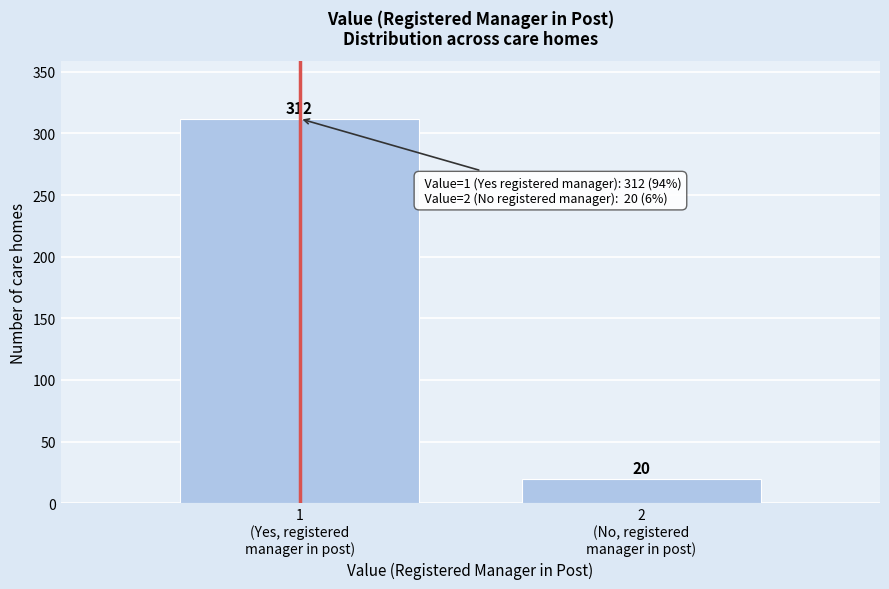

Reading left to right, what are all the values shown in this chart?

312	20